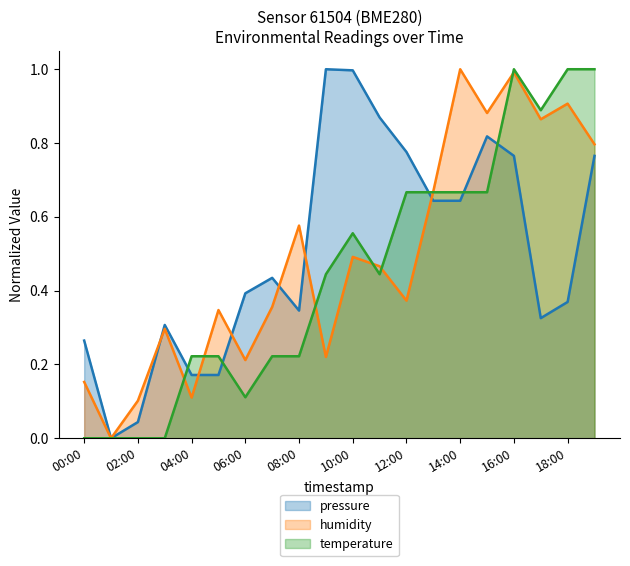

Reading left to right, list all the values displayed in this chart.

pressure: 00:00=0.3	01:00=0.0	02:00=0.0	03:00=0.3	04:00=0.2	05:00=0.2	06:00=0.4	07:00=0.4	08:00=0.3	09:00=1.0	10:00=1.0	11:00=0.9	12:00=0.8	13:00=0.6	14:00=0.6	15:00=0.8	16:00=0.8	17:00=0.3	18:00=0.4	19:00=0.8
humidity: 00:00=0.2	01:00=0.0	02:00=0.1	03:00=0.3	04:00=0.1	05:00=0.3	06:00=0.2	07:00=0.4	08:00=0.6	09:00=0.2	10:00=0.5	11:00=0.5	12:00=0.4	13:00=0.7	14:00=1.0	15:00=0.9	16:00=1.0	17:00=0.9	18:00=0.9	19:00=0.8
temperature: 00:00=0.0	01:00=0.0	02:00=0.0	03:00=0.0	04:00=0.2	05:00=0.2	06:00=0.1	07:00=0.2	08:00=0.2	09:00=0.4	10:00=0.6	11:00=0.4	12:00=0.7	13:00=0.7	14:00=0.7	15:00=0.7	16:00=1.0	17:00=0.9	18:00=1.0	19:00=1.0